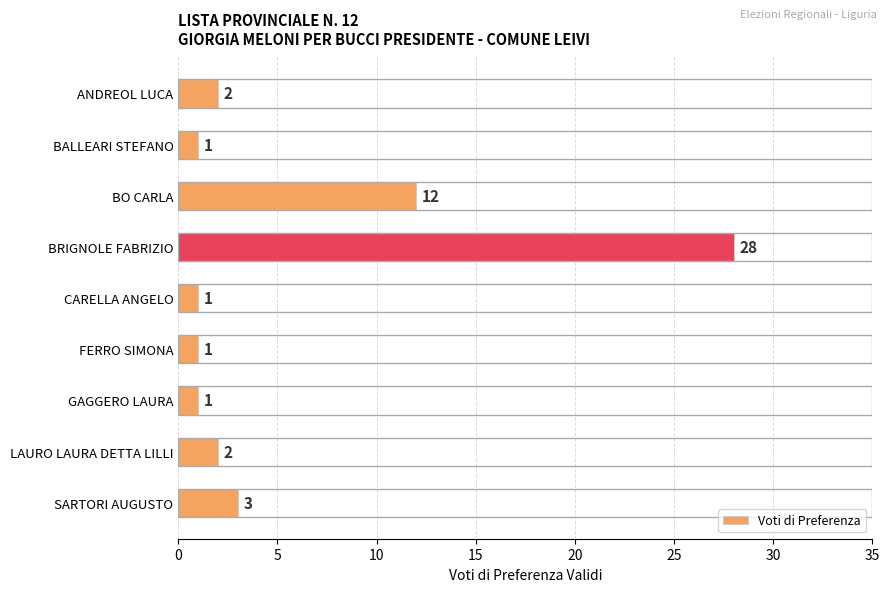

Reading top to bottom, extract all data points from this chart.

ANDREOL LUCA=2	BALLEARI STEFANO=1	BO CARLA=12	BRIGNOLE FABRIZIO=28	CARELLA ANGELO=1	FERRO SIMONA=1	GAGGERO LAURA=1	LAURO LAURA DETTA LILLI=2	SARTORI AUGUSTO=3